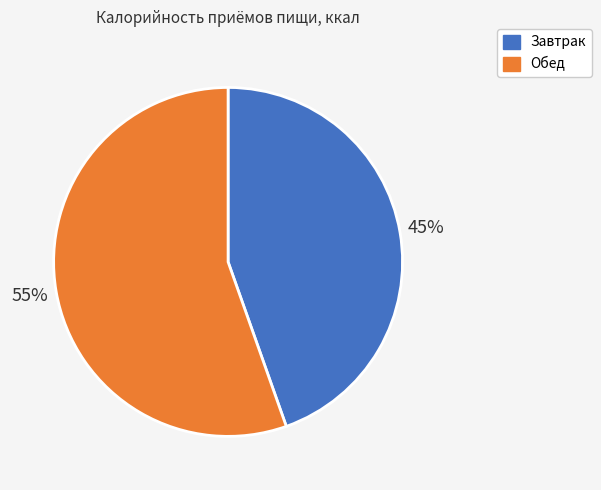

Rank the categories by value from lowest to highest.

Завтрак, Обед